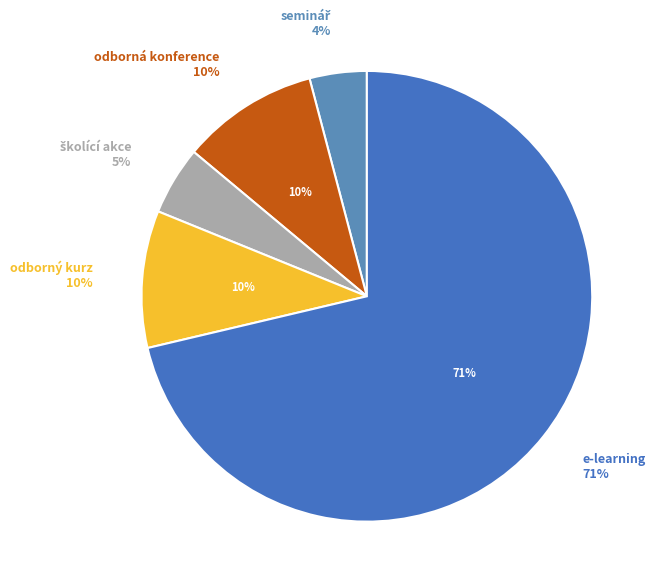

To the nearest percent, what portion does e-learning represent?

71%